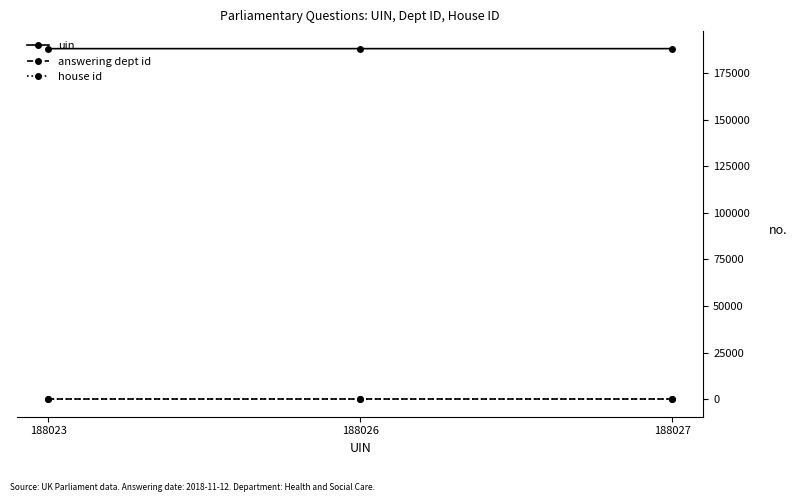

At how many categories does at least one series exceed 127152?

3